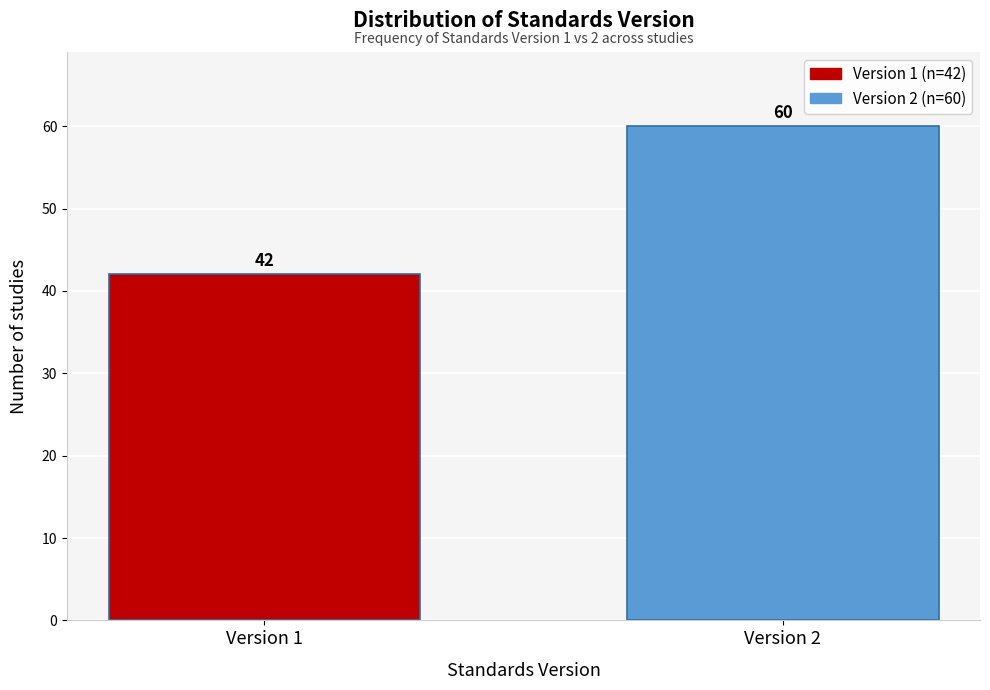

Reading left to right, list all the values displayed in this chart.

42	60